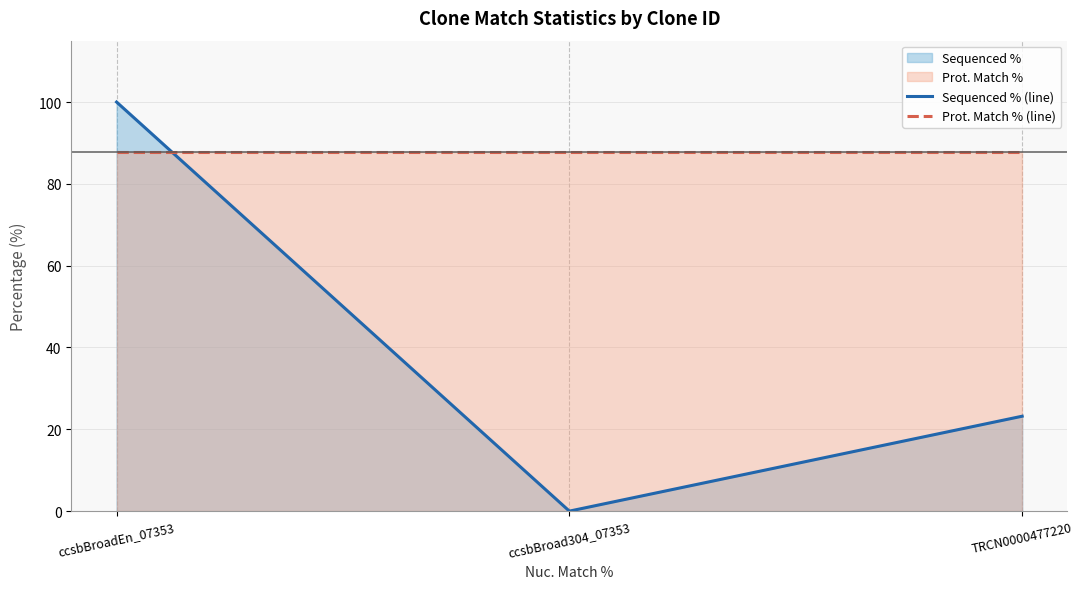

Is it true that Sequenced % (line) equals 48.7 at ccsbBroad304_07353?

False